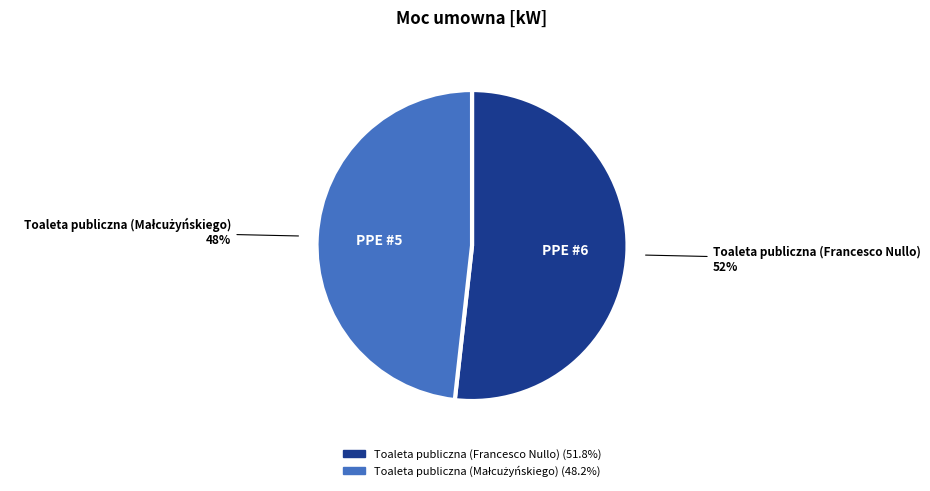

True or false: Toaleta publiczna (Francesco Nullo) accounts for 52% of the total.

True